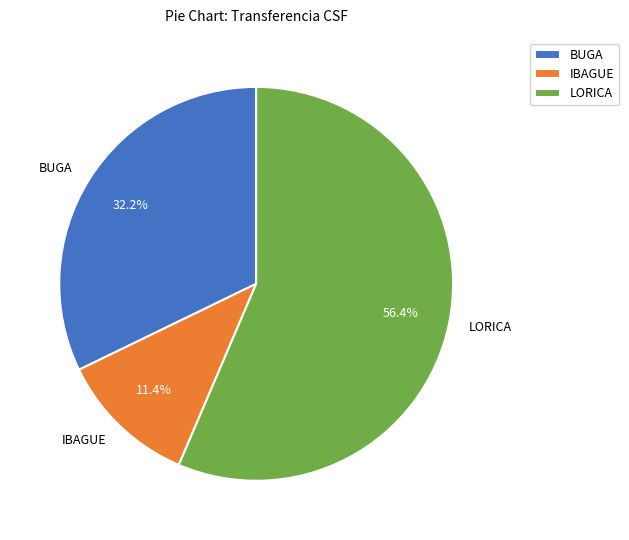

Rank the categories by value from highest to lowest.

LORICA, BUGA, IBAGUE